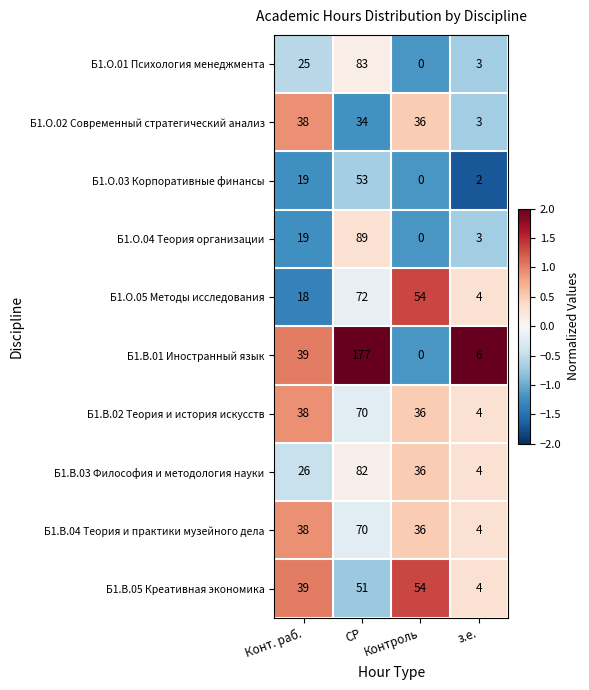

Where does the Б1.В.03 Философия и методология науки series first go above 36?

СР